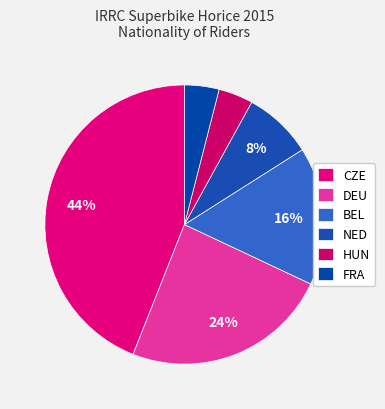

Which slice is the largest?

CZE